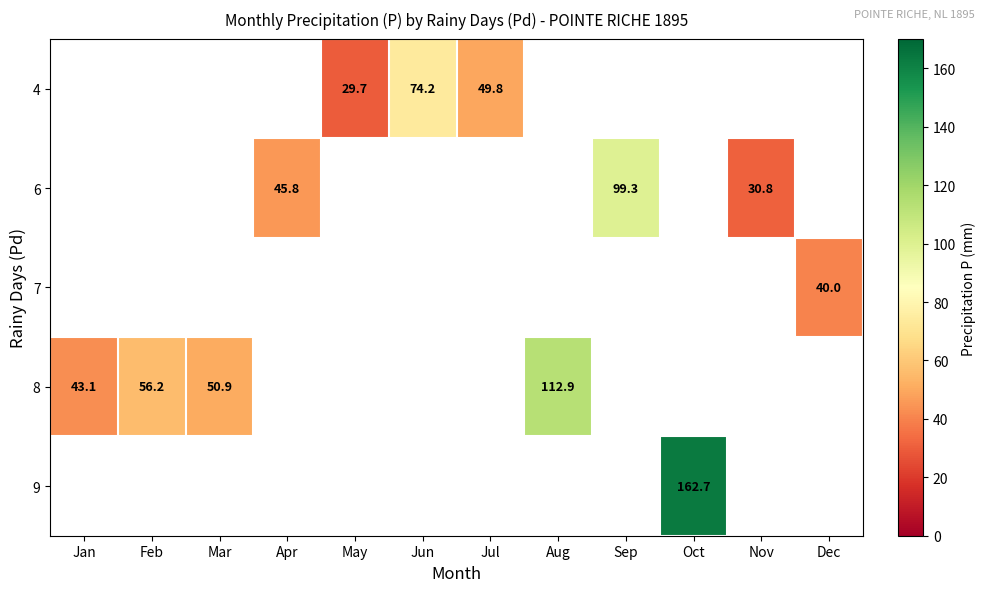

True or false: 4 has a value of 76.0 at Jul.

False